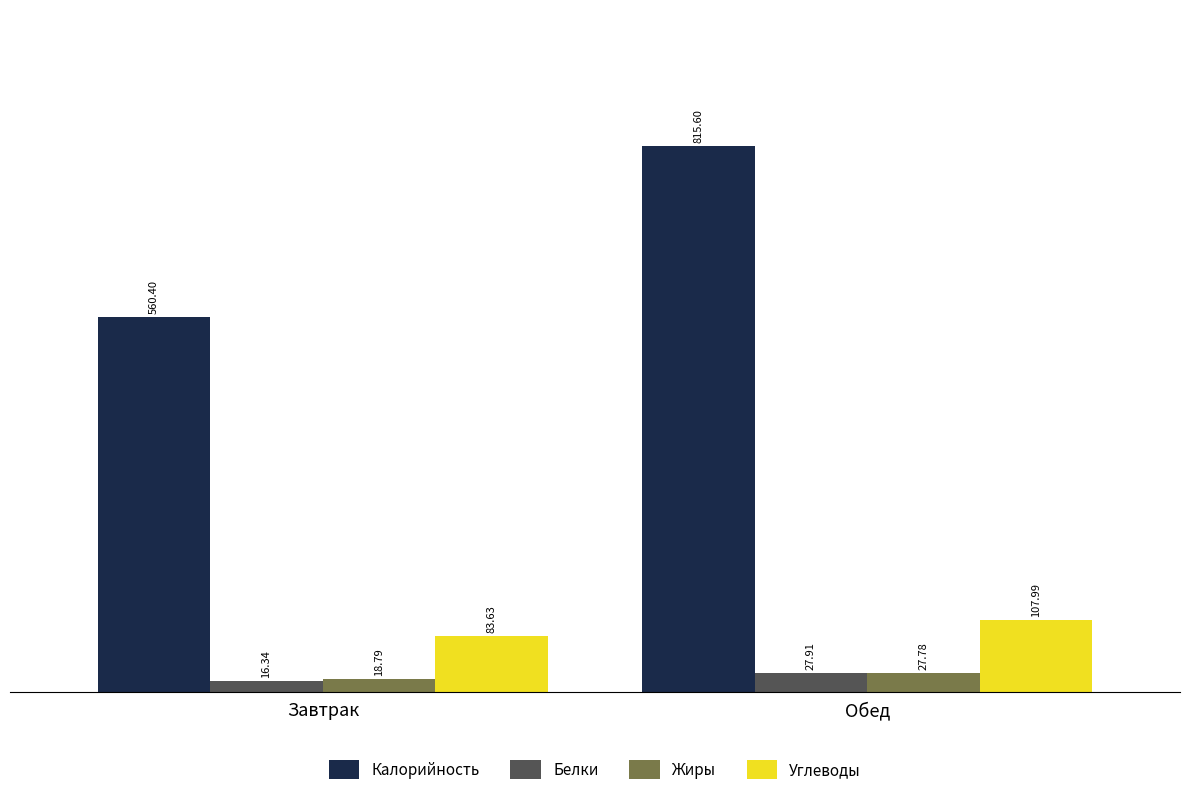

Reading left to right, list all the values displayed in this chart.

Калорийность: Завтрак=560.4	Обед=815.6
Белки: Завтрак=16.3	Обед=27.9
Жиры: Завтрак=18.8	Обед=27.8
Углеводы: Завтрак=83.6	Обед=108.0